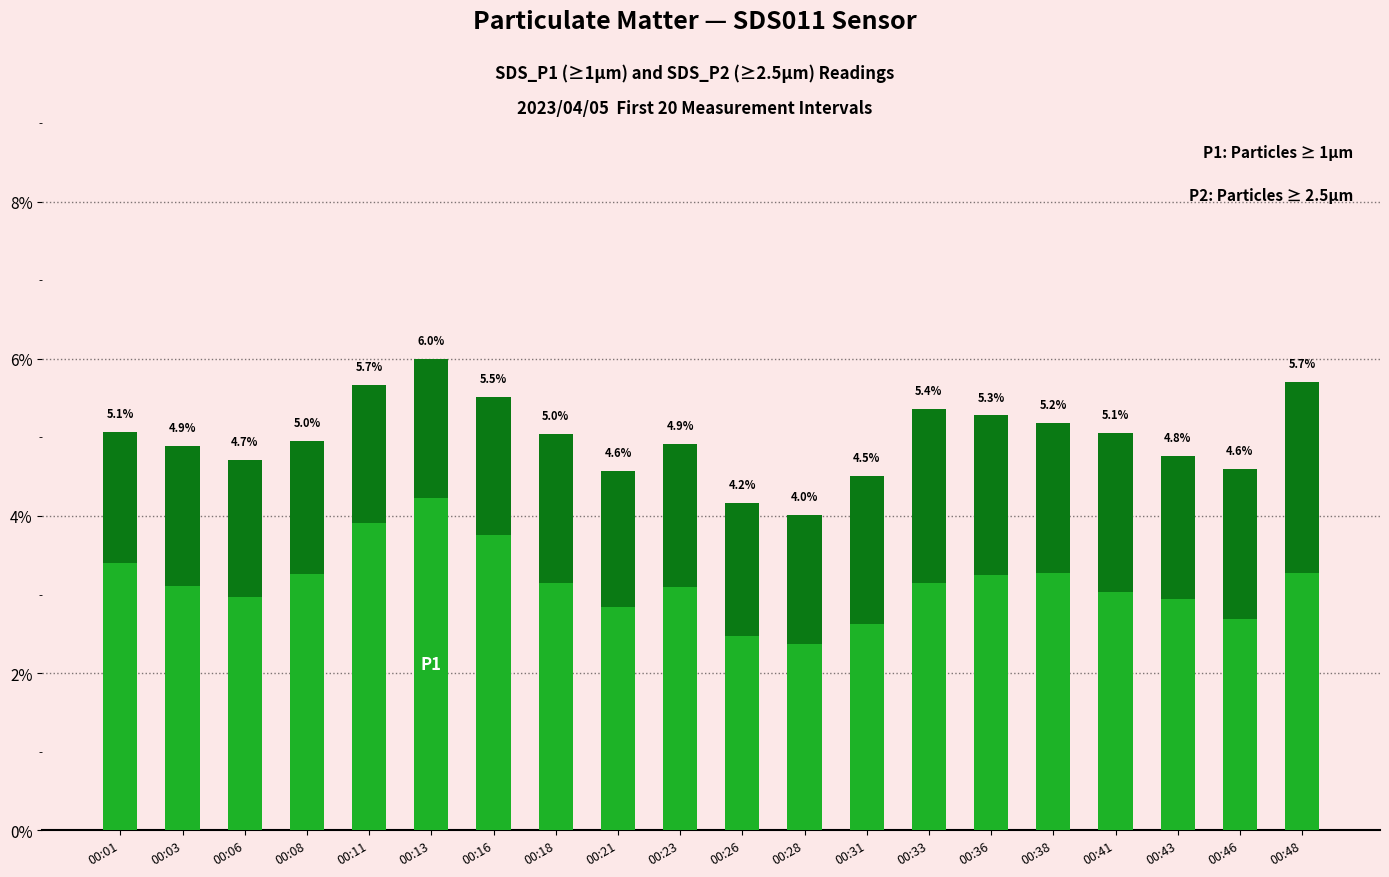

Does the chart contain any negative values?

No